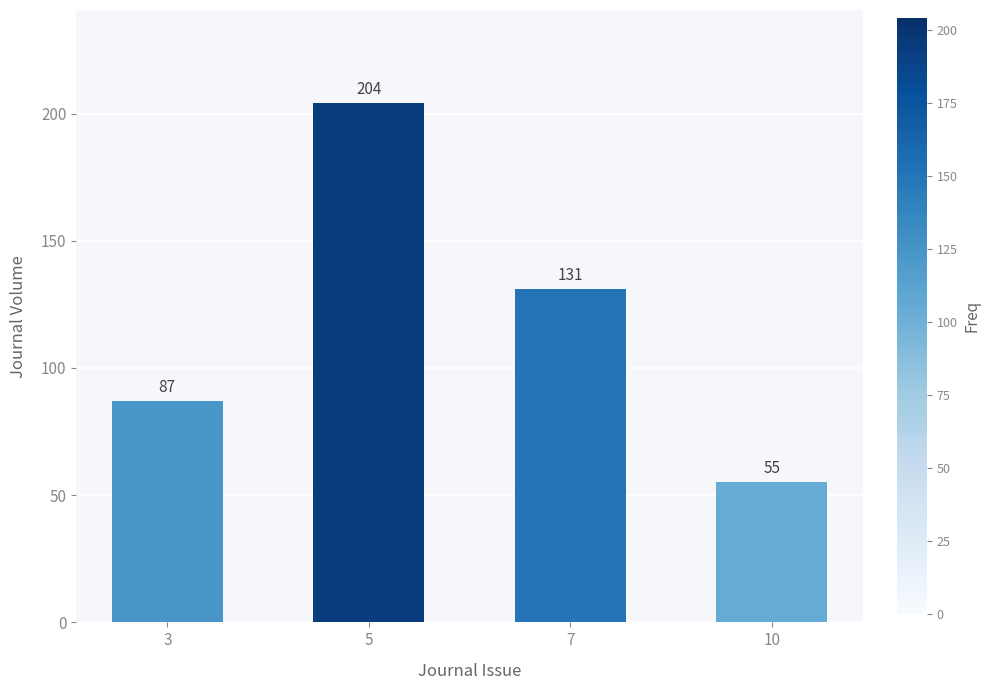

Between 3 and 10, which is larger?

3